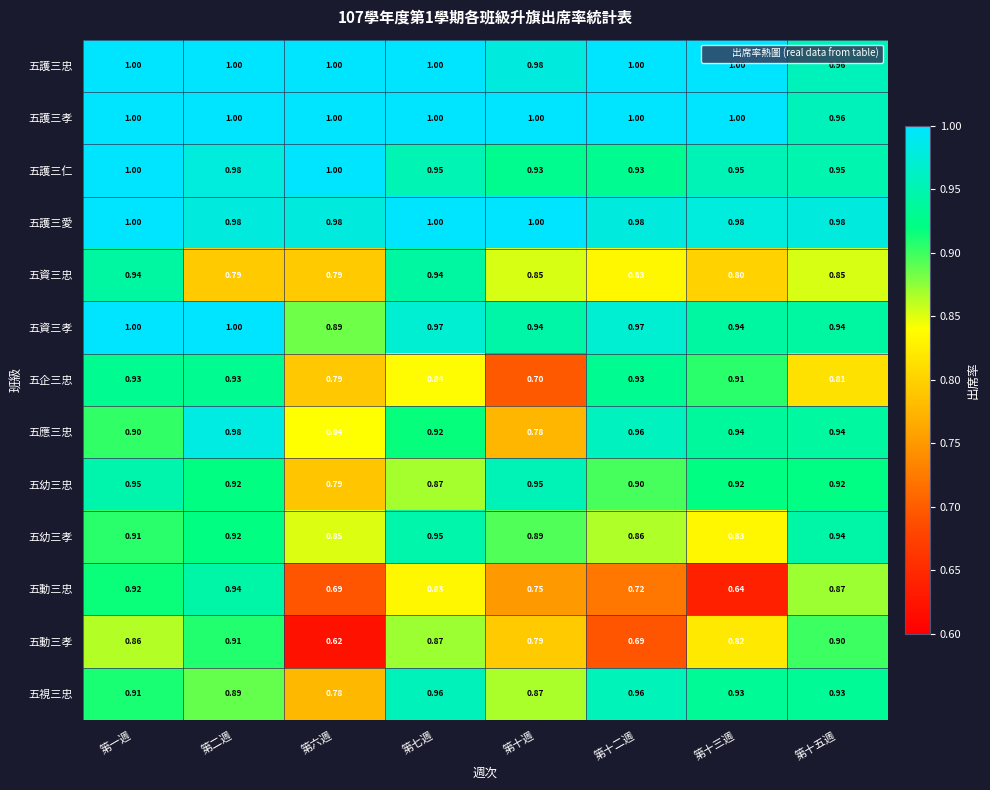

Where is 五視三忠 nearest to the value 0?

第六週